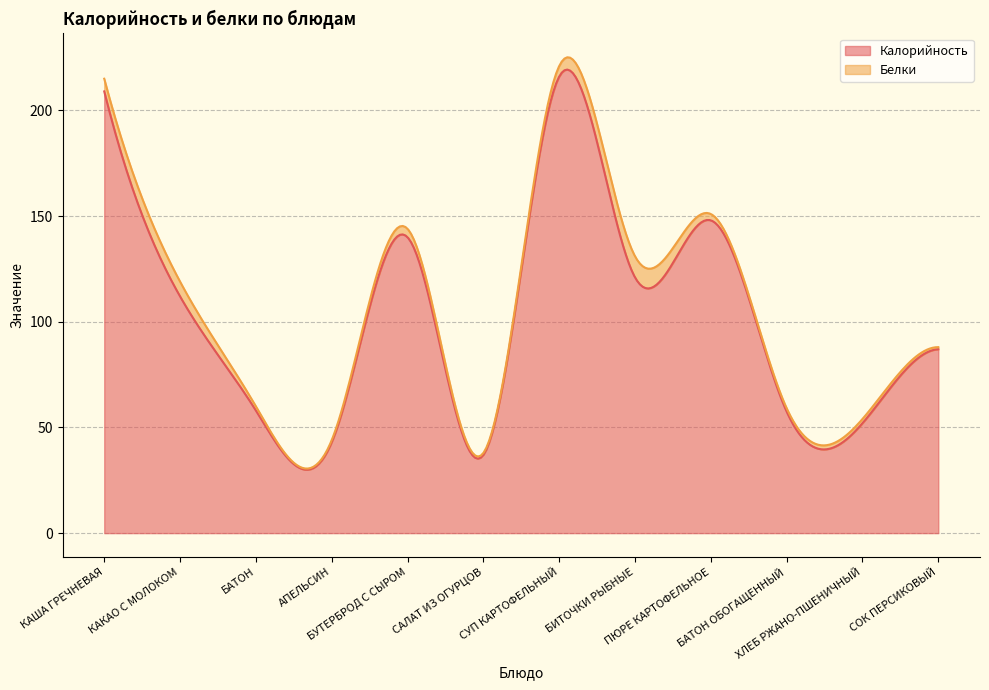

How many values in the Калорийность series exceed 112?

5